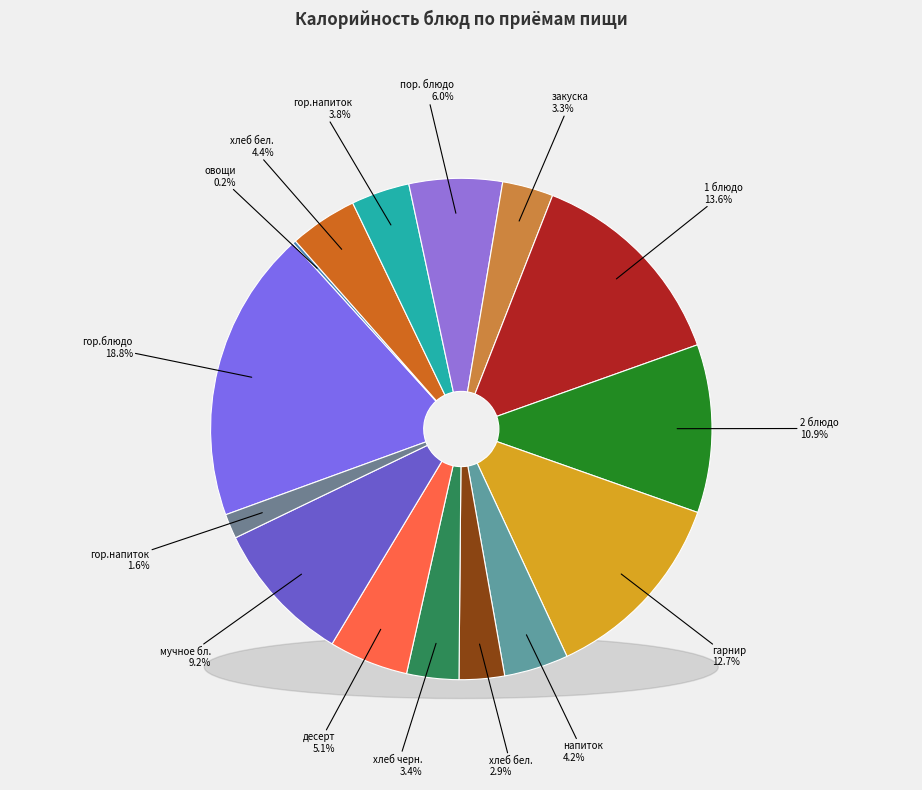

What is the largest slice in the pie chart?

Завтрак (гор.блюдо)